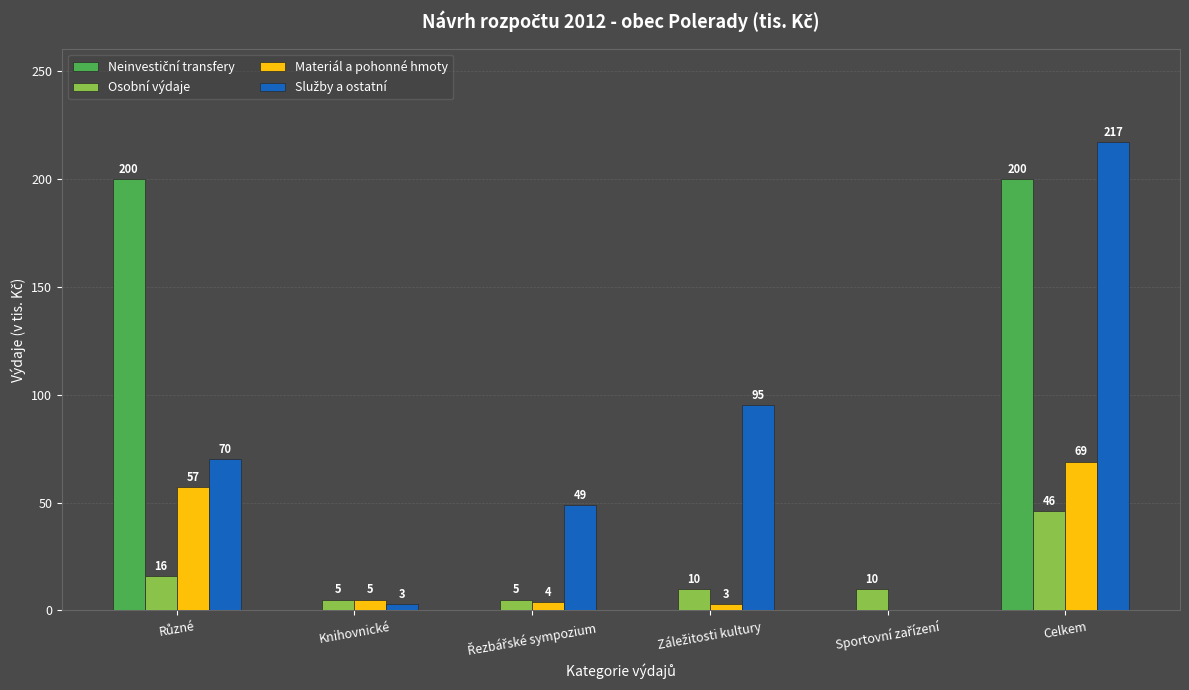

What is the sum of all Materiál a pohonné hmoty values?

138